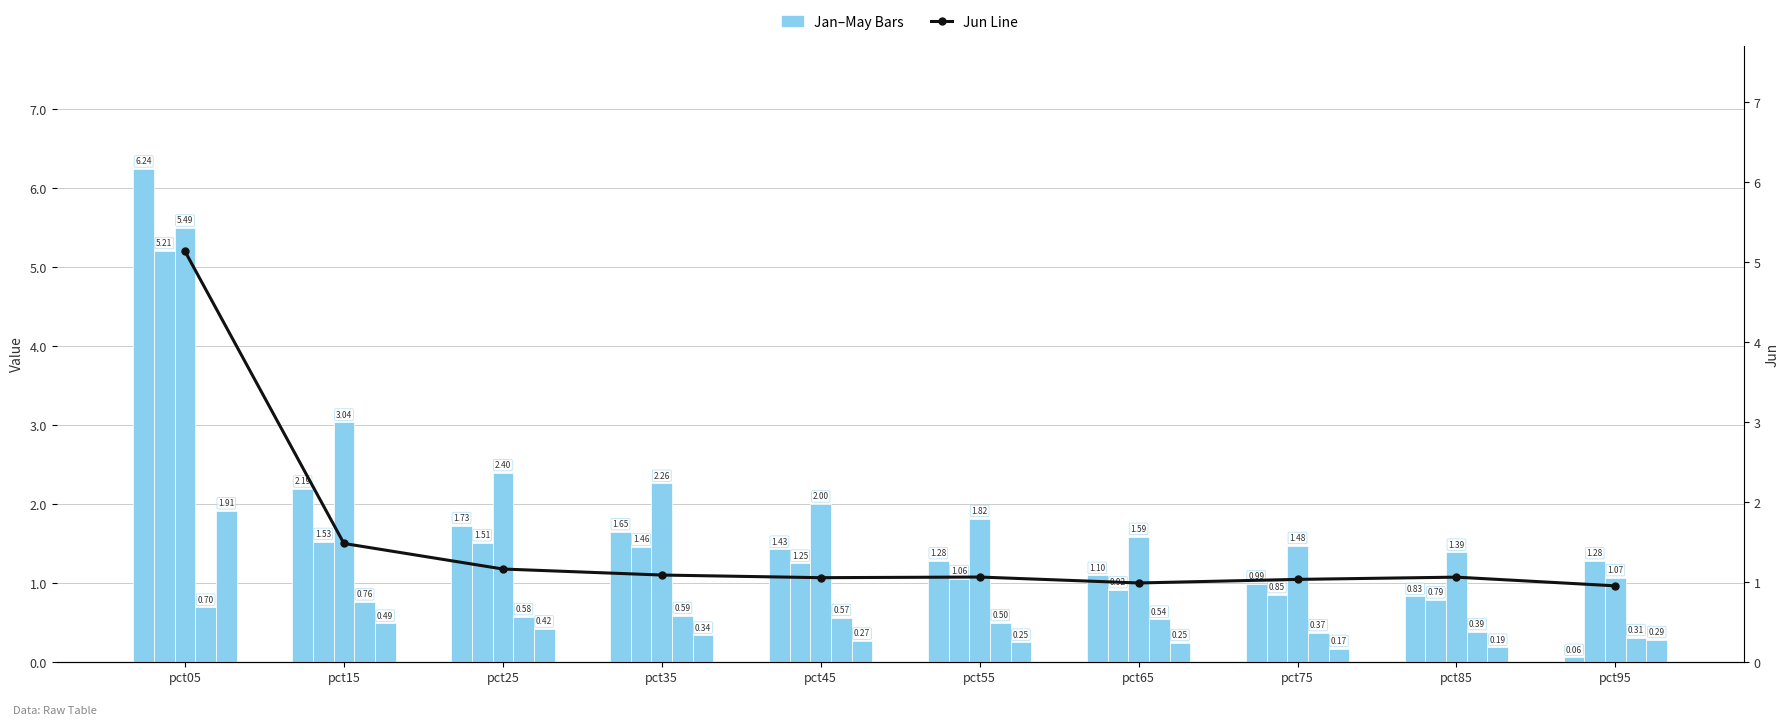

The May series shows 0.5 at pct55. True or false?

False